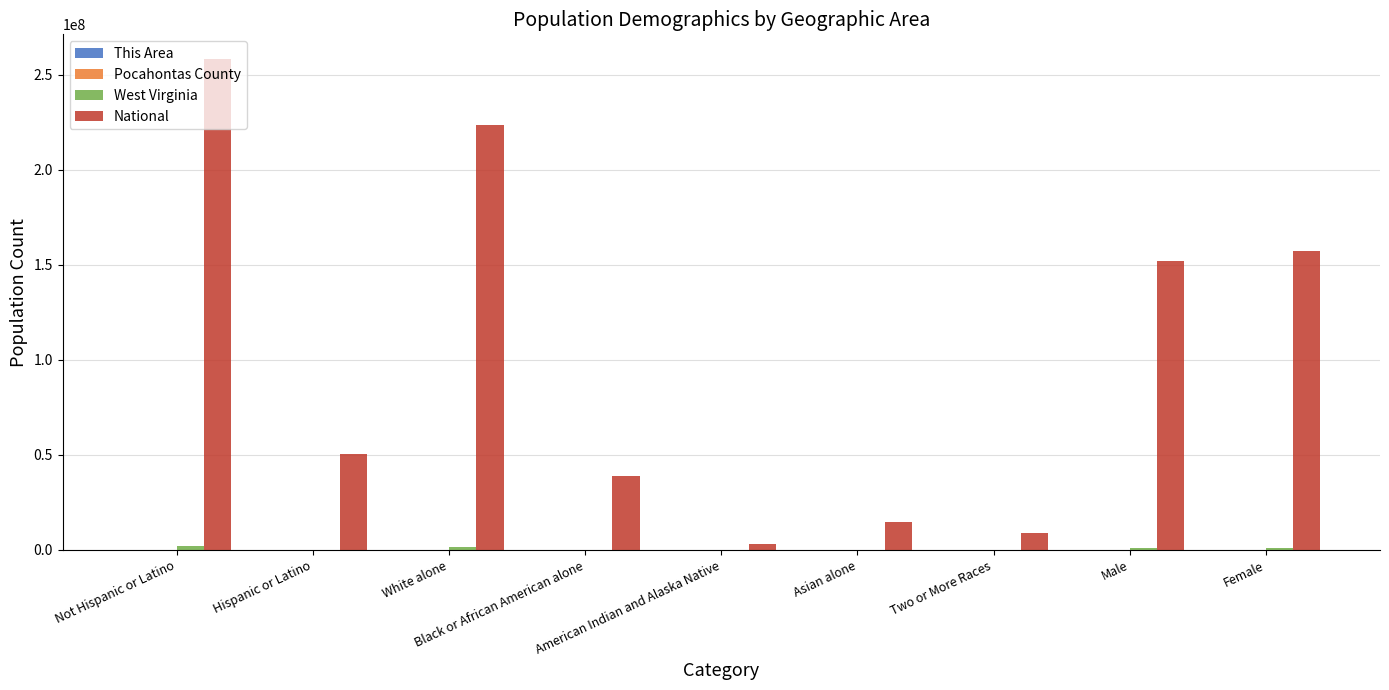

Which series has the largest total across all categories?

National